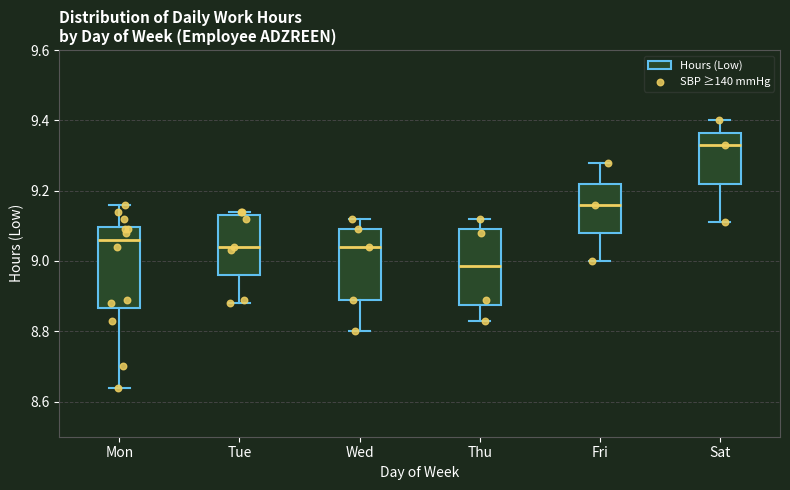

Which box has the highest median line?

Sat